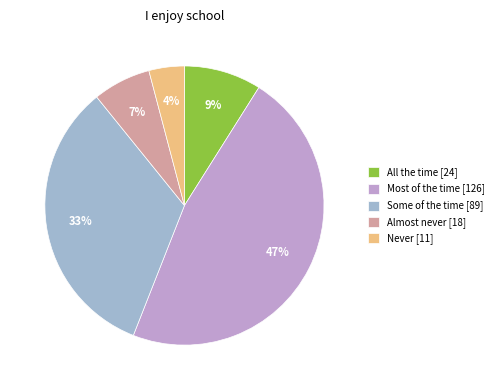

How many segments does this pie chart have?

5